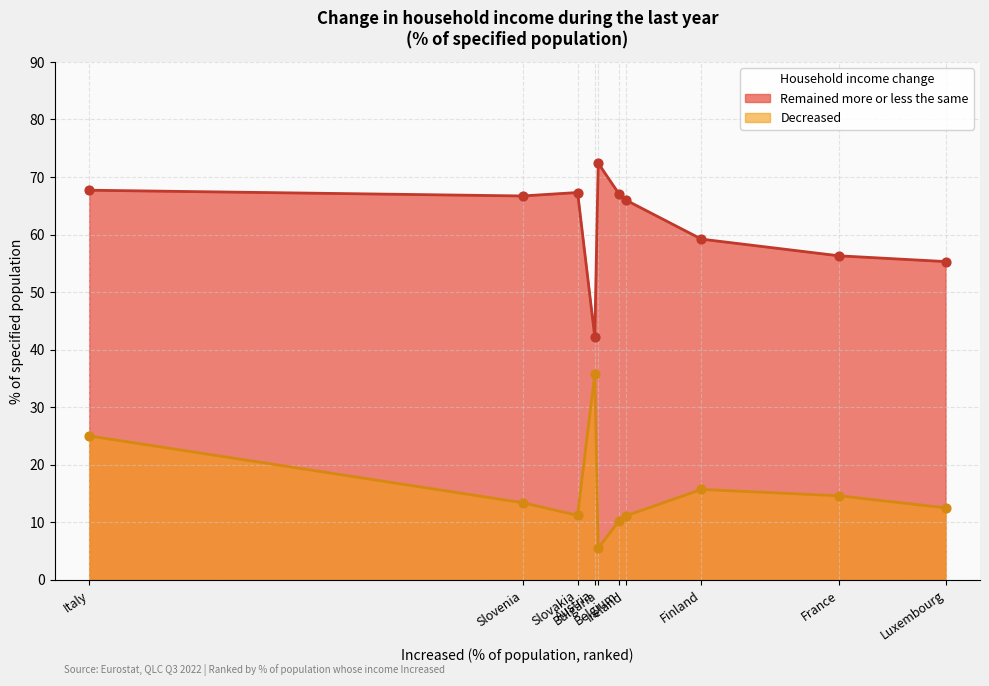

Which series contains the highest Y value?

Remained more or less the same